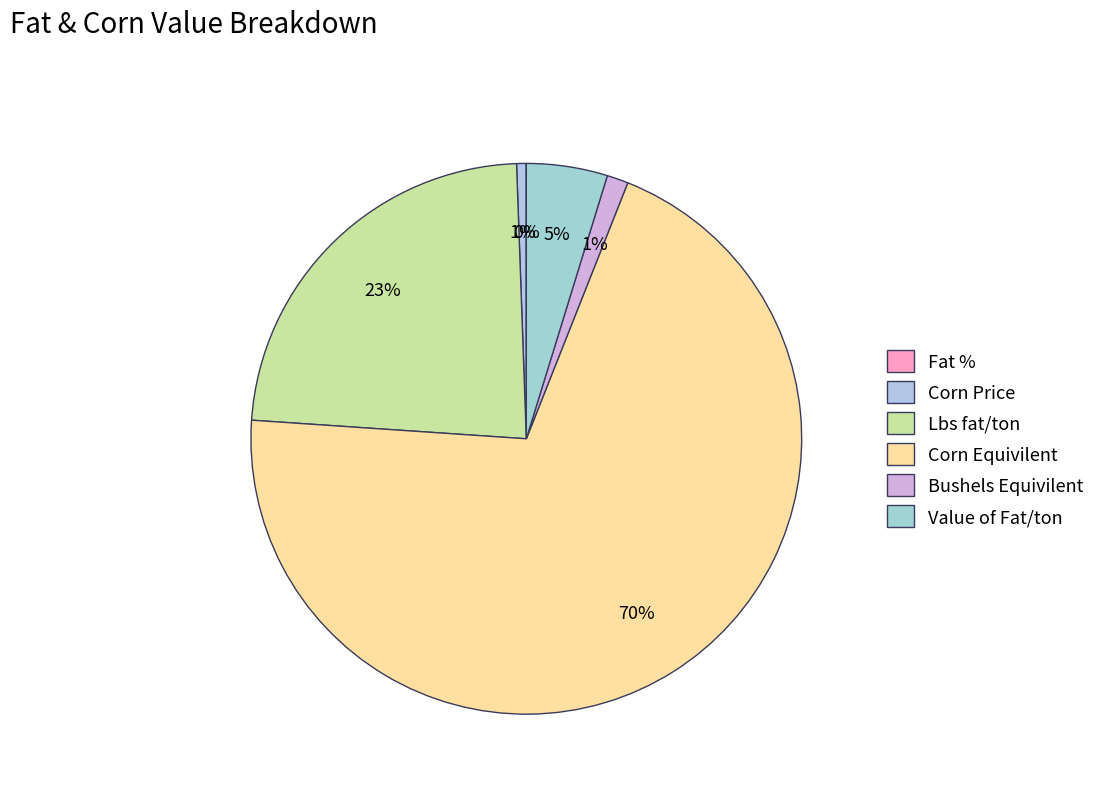

Between Corn Equivilent and Fat %, which is larger?

Corn Equivilent